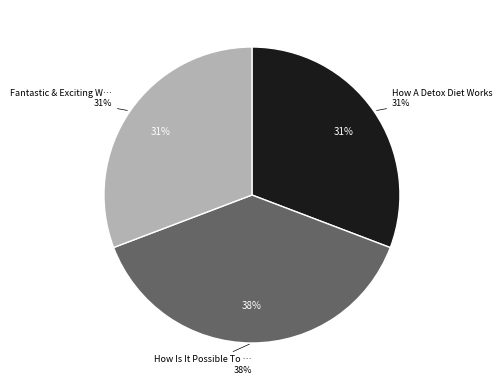

Count the number of slices in the pie.

3